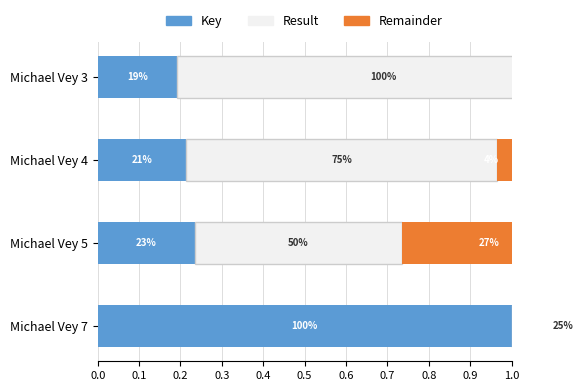

The value of Remainder at Michael Vey 7 is 0.2. True or false?

False